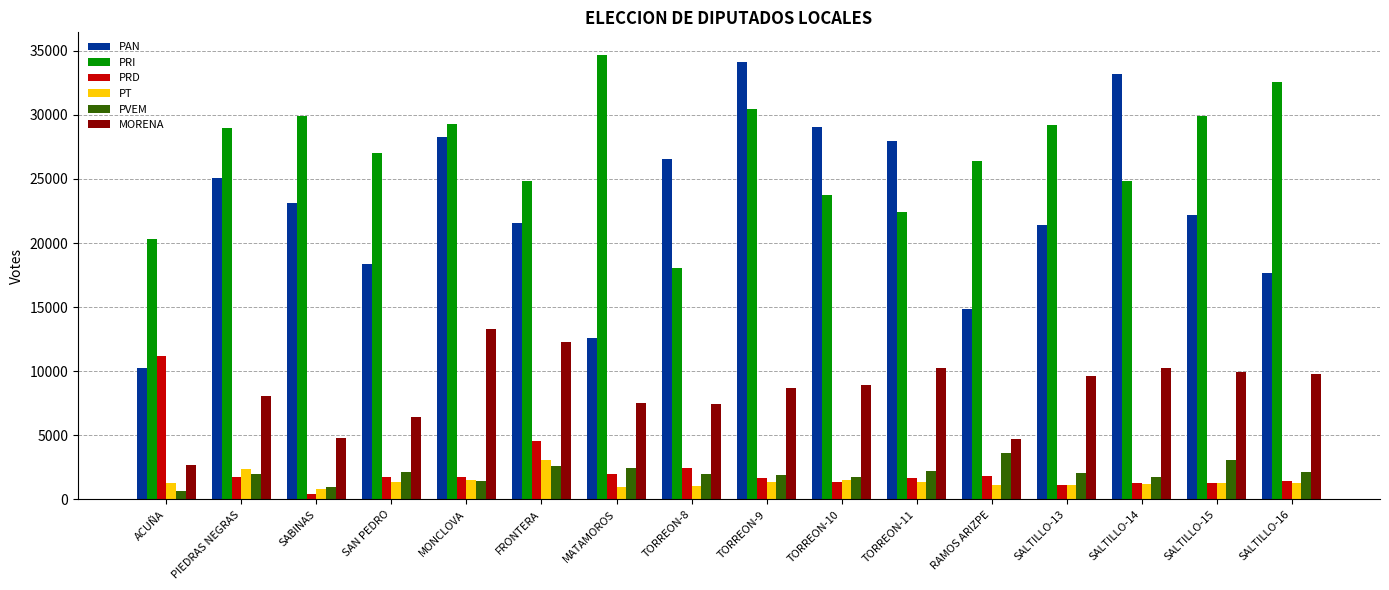

Which series has the largest total across all categories?

PRI